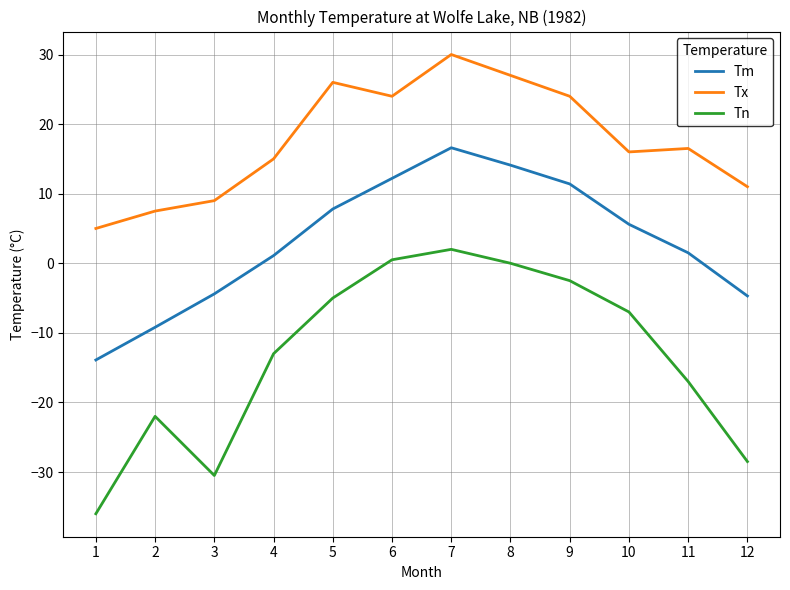

How many lines are shown in the chart?

3